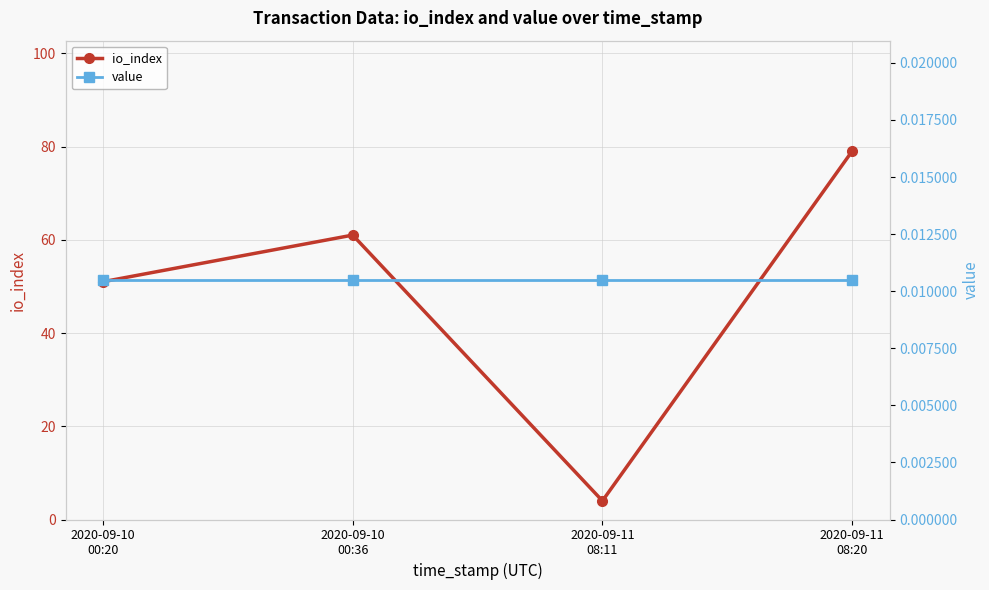

Rank the categories by value value from highest to lowest.

2020-09-10
00:20, 2020-09-10
00:36, 2020-09-11
08:11, 2020-09-11
08:20